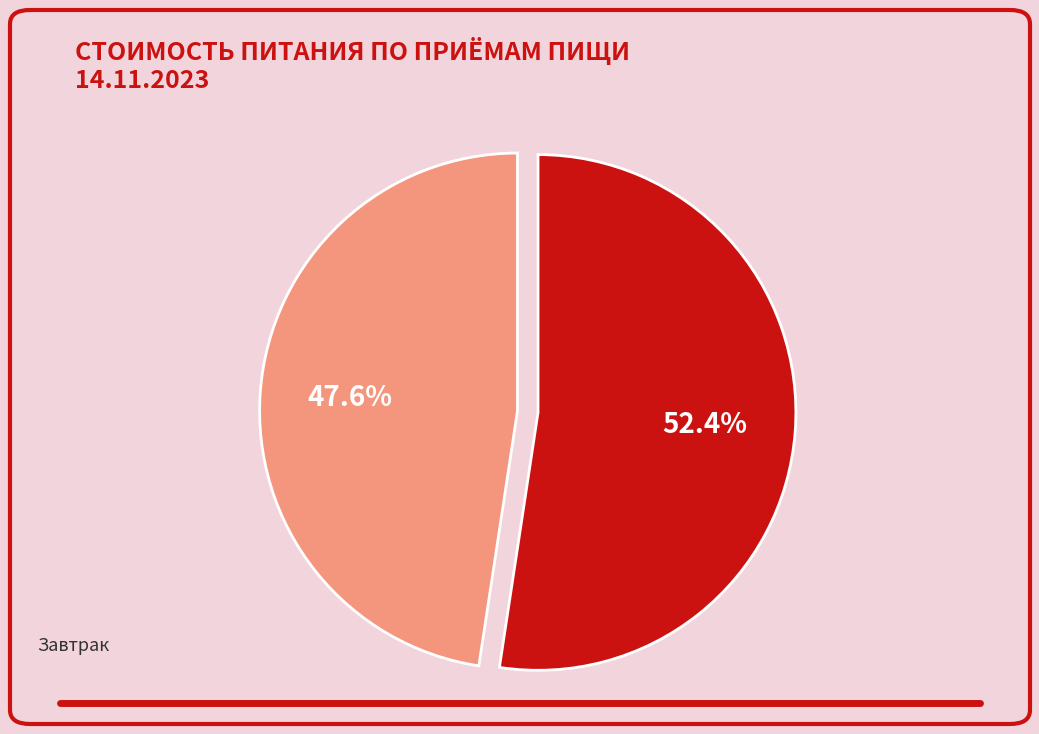

Combined, what portion of the pie is Завтрак and Обед?

100.0%